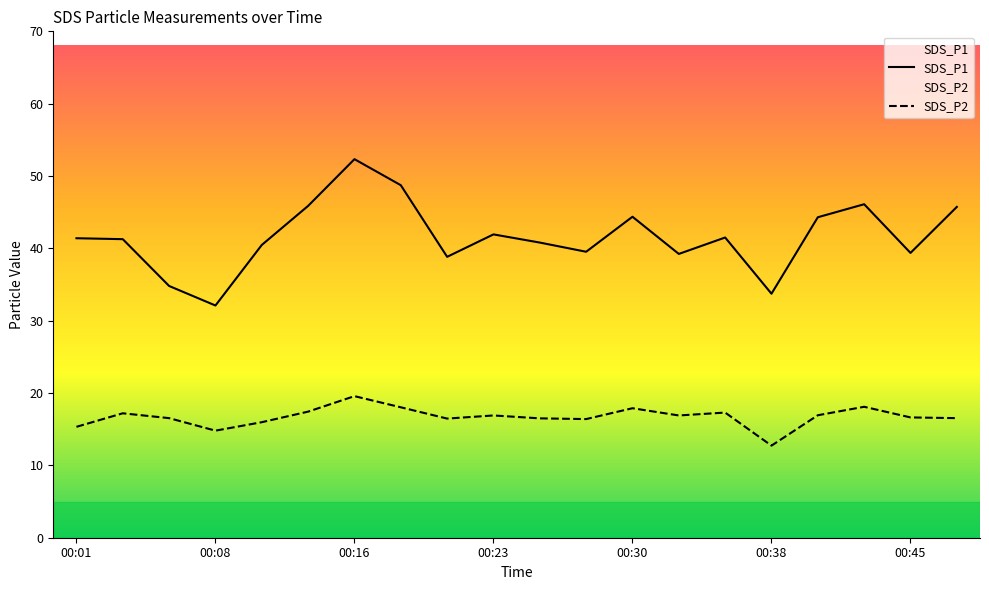

List the series in order of their overall mean, highest first.

SDS_P1, SDS_P2